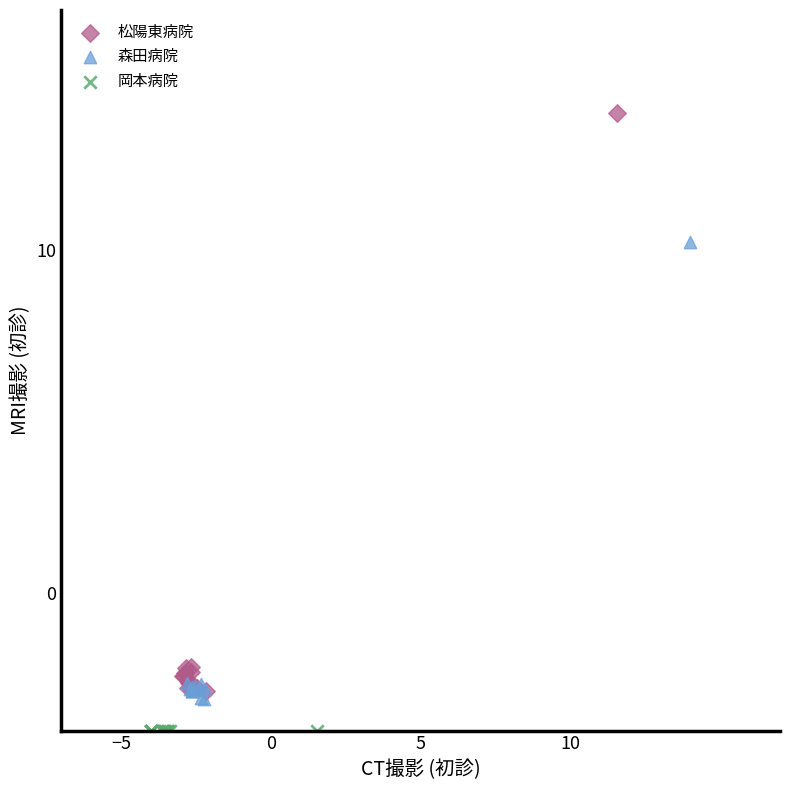

What are all the series names shown in the legend?

松陽東病院, 森田病院, 岡本病院